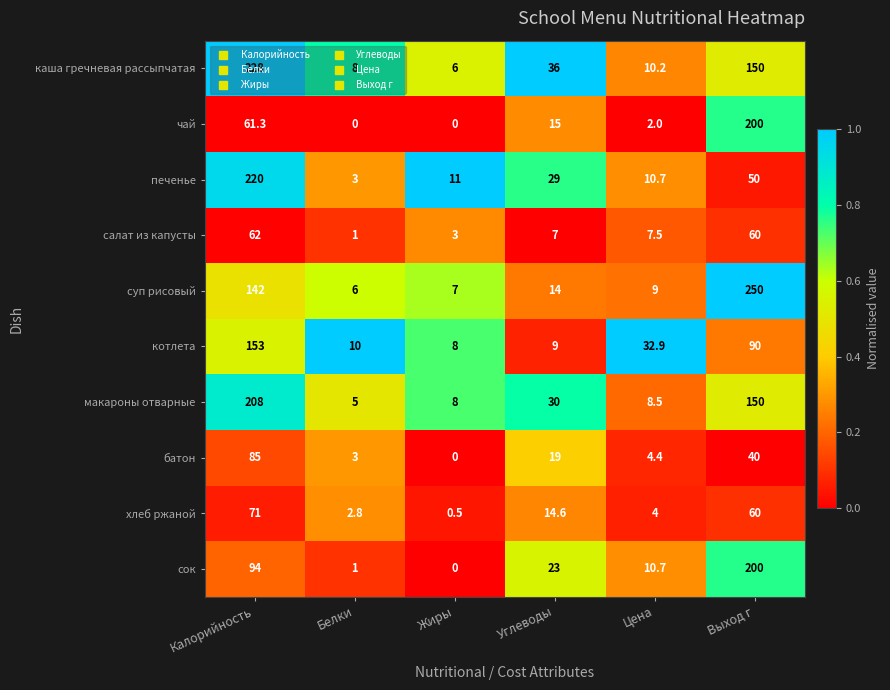

Which series has the largest range (max minus min)?

суп рисовый